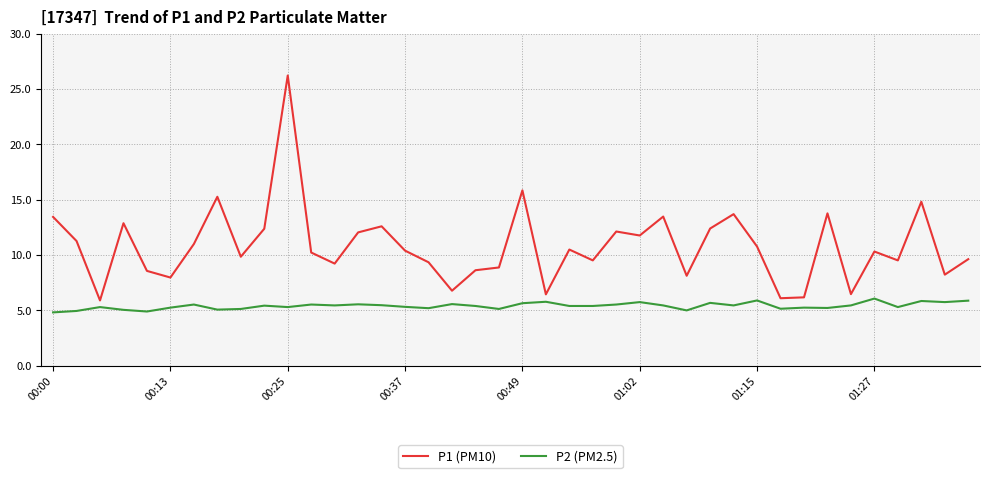

True or false: P2 (PM2.5) and P1 (PM10) cross at least once.

False